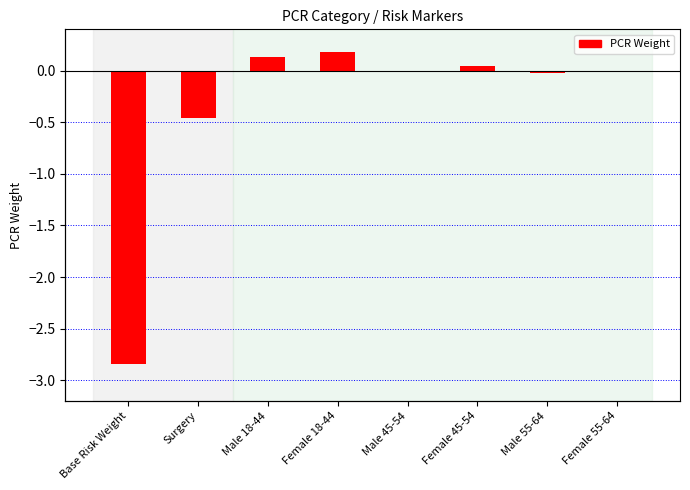

What is the value of the 1st bar from the left?

-2.8